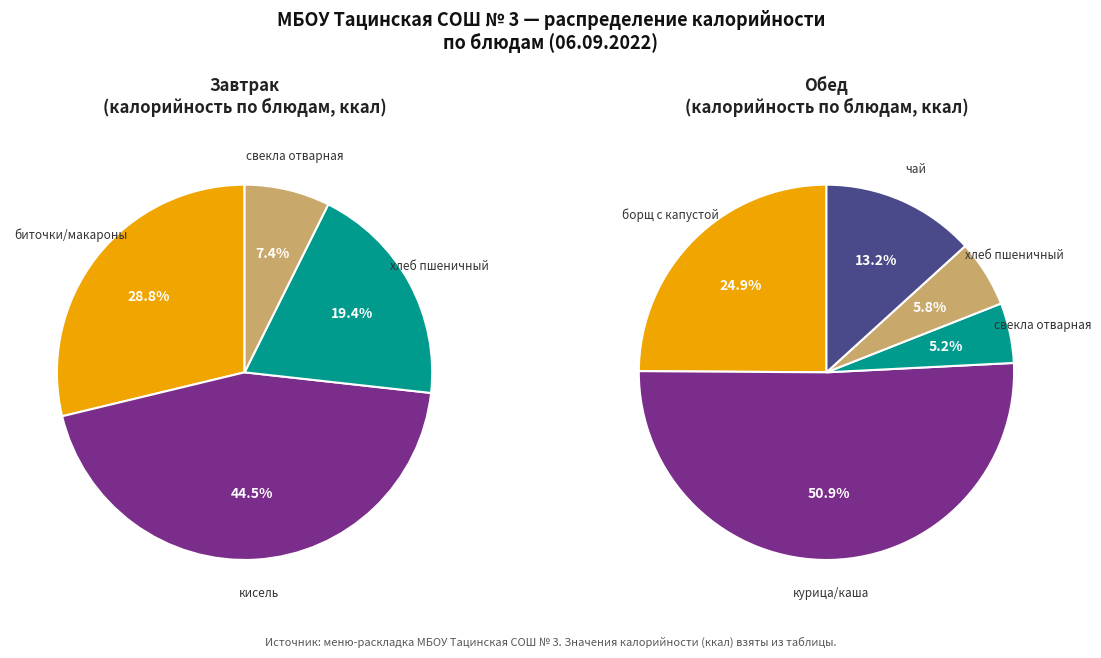

How many slices are in this pie chart?

9